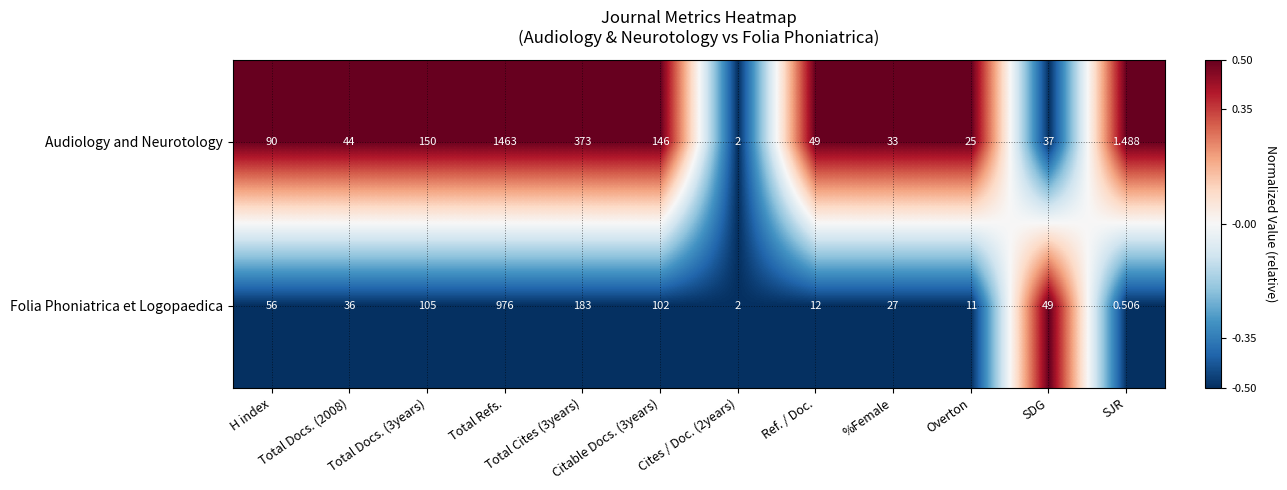

Which series has the largest total across all categories?

Audiology and Neurotology